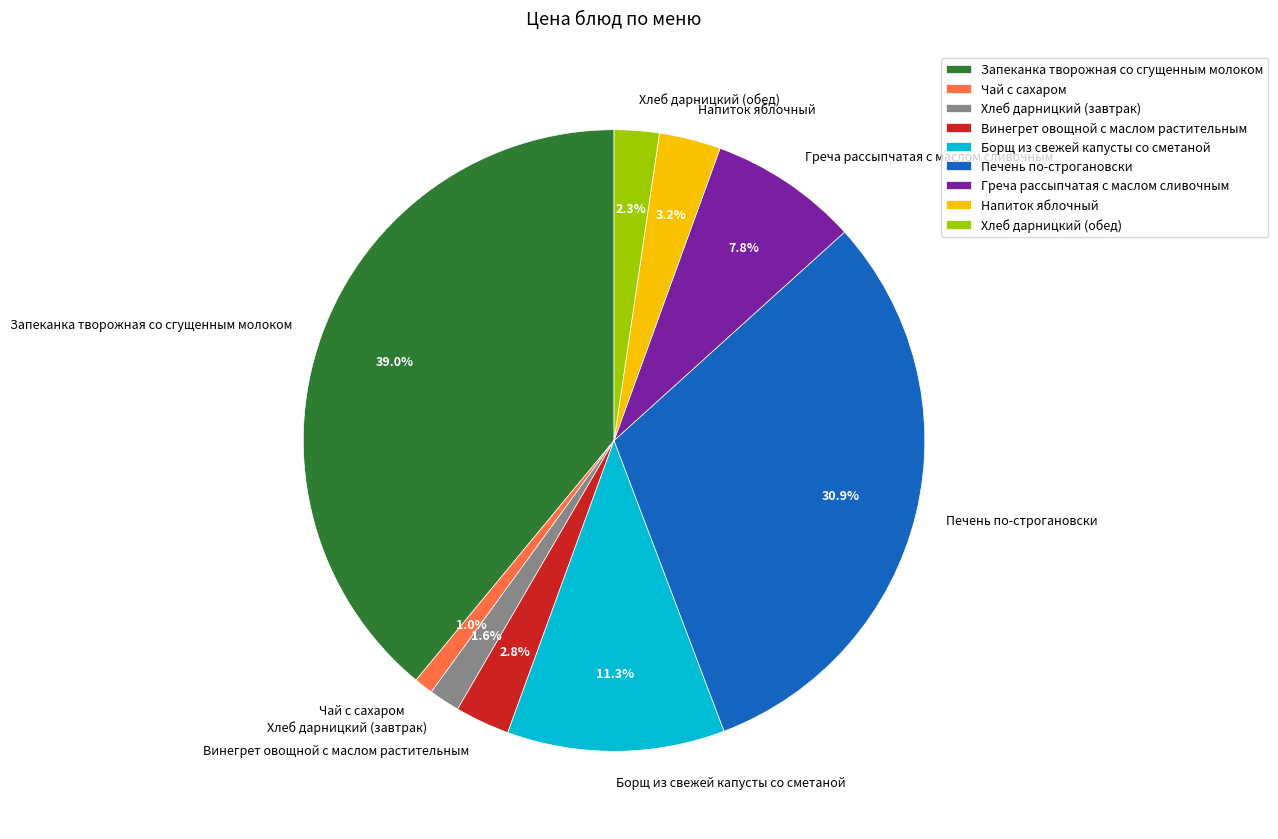

Does Винегрет овощной с маслом растительным account for over 50% of the chart?

No